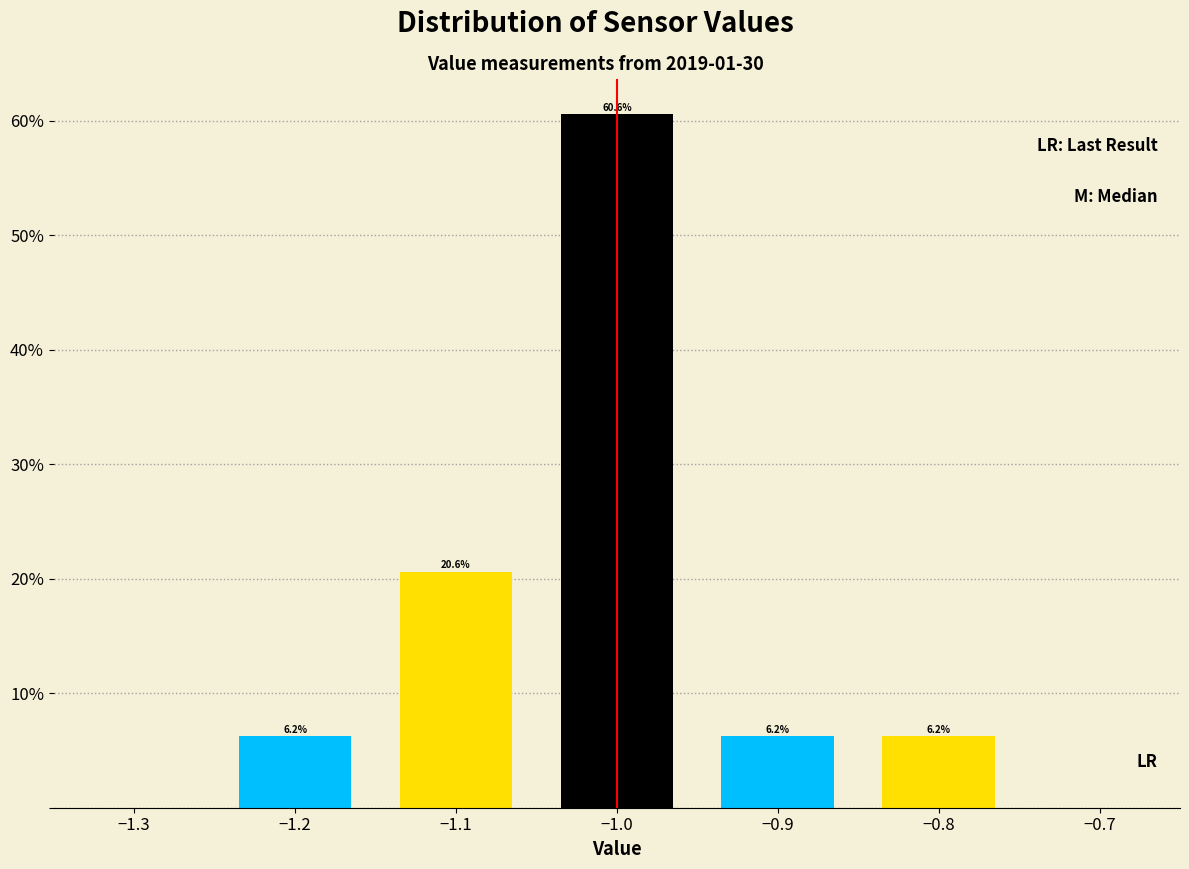

Which category has the highest value across all series?

−1.0